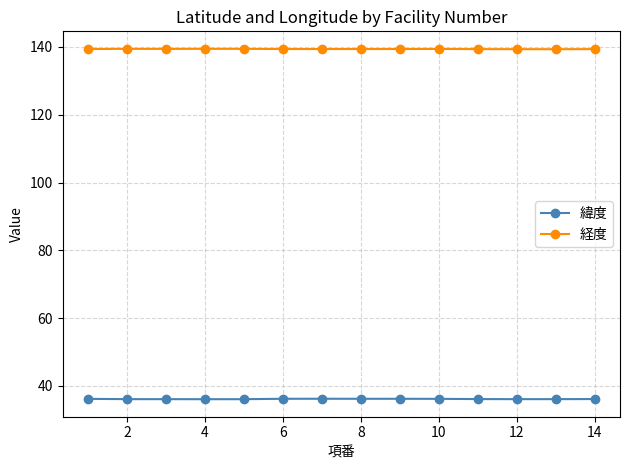

How many lines are shown in the chart?

2